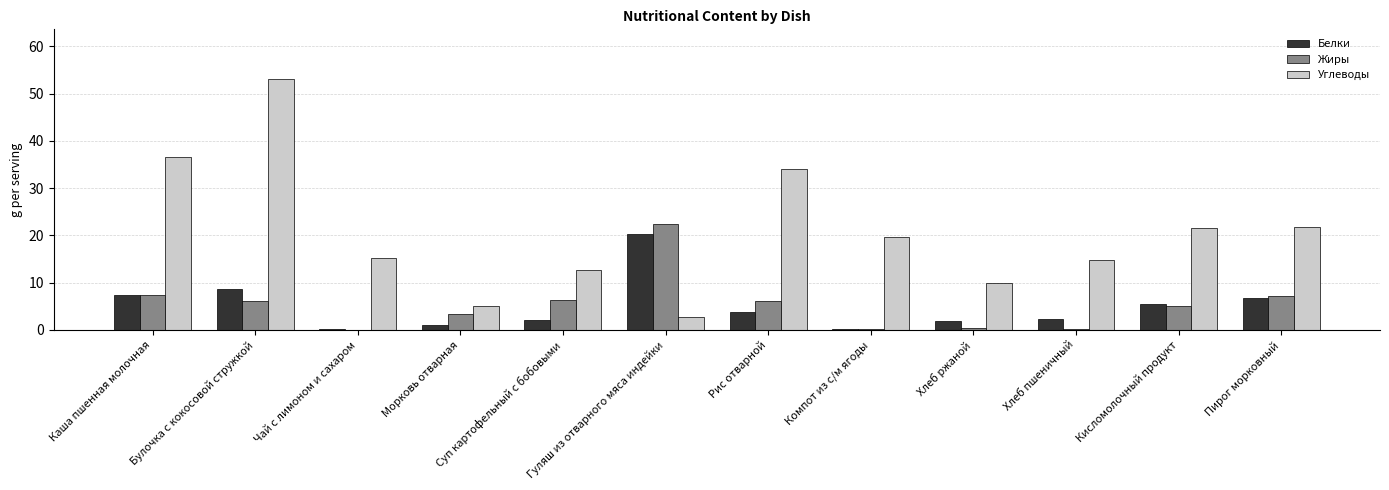

At which category is the sum across all series the highest?

Булочка с кокосовой стружкой